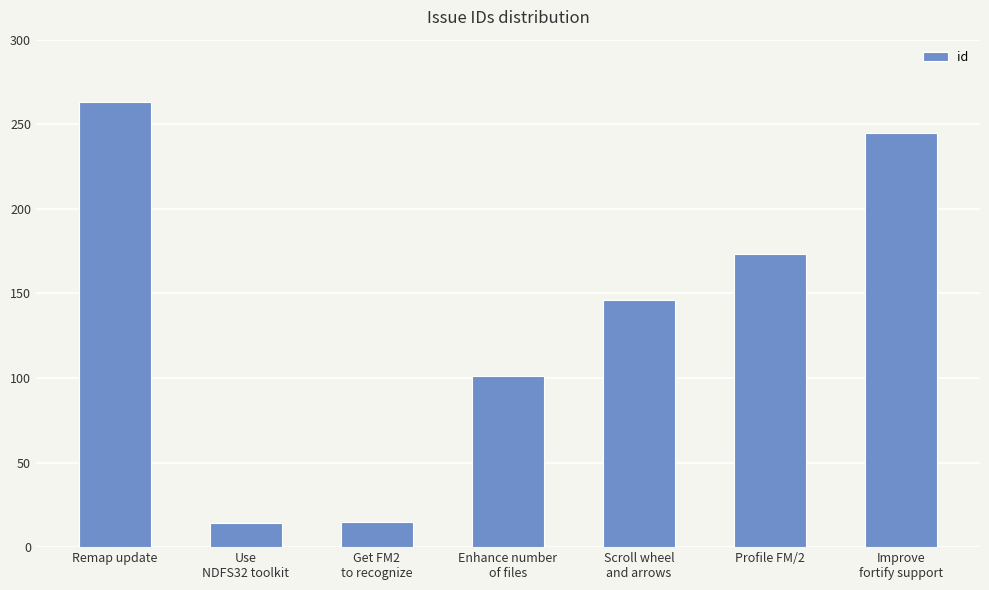

The chart shows a value of 263 at Remap update. True or false?

True